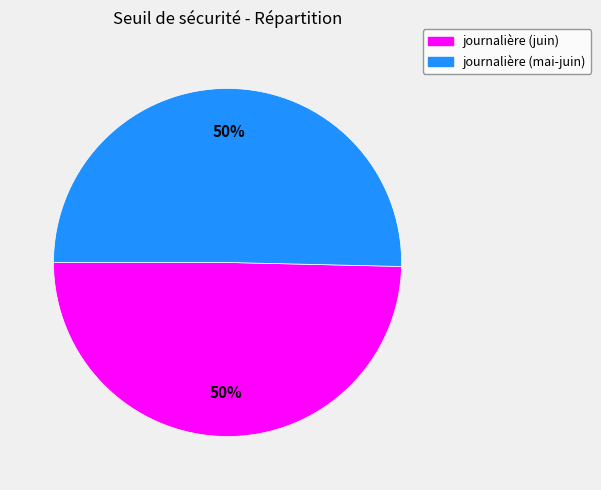

To the nearest percent, what is the average slice percentage?

50%